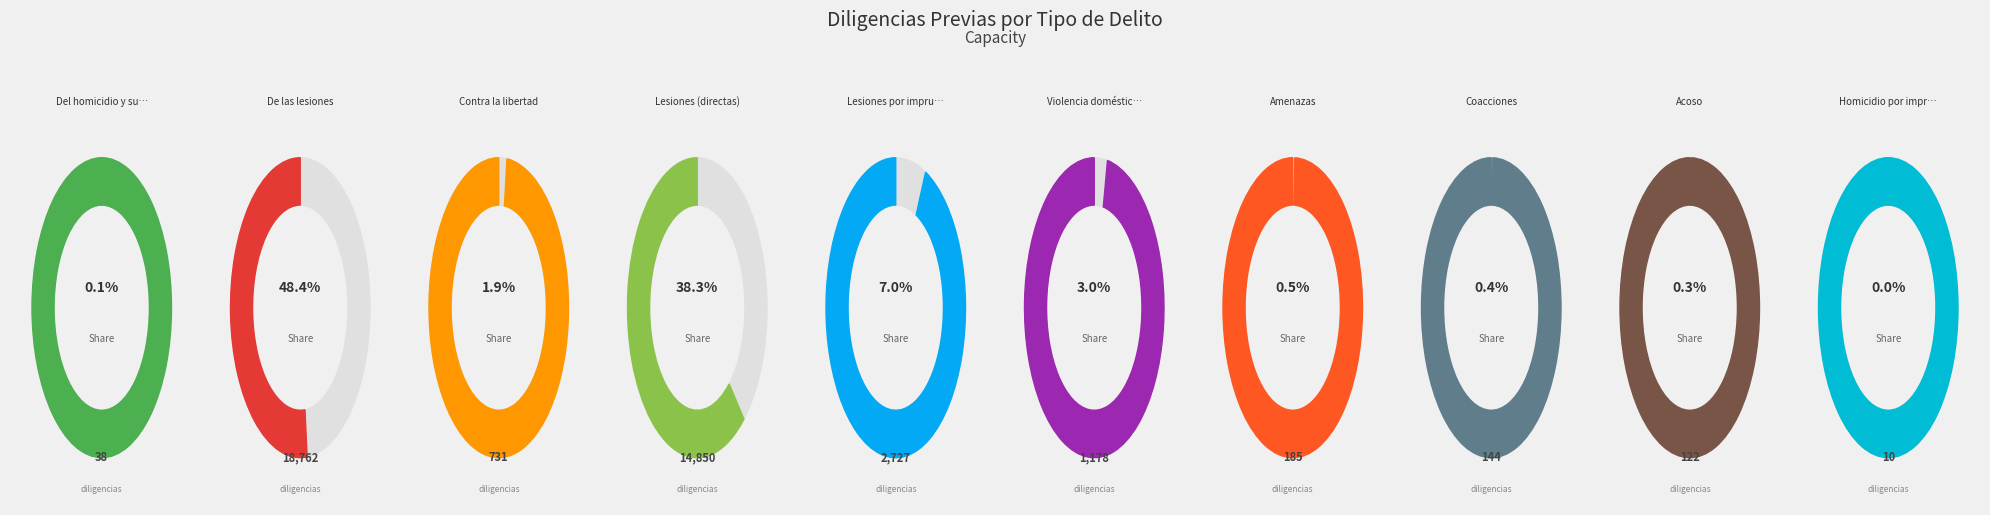

Combined, do Contra la libertad - Total and Violencia doméstica y de género. Lesiones account for over 50%?

No